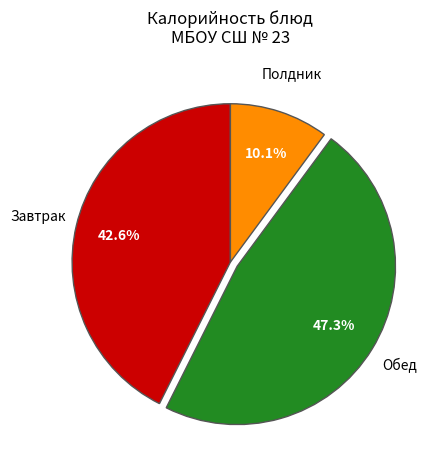

Is there any slice that represents more than half of the pie?

No